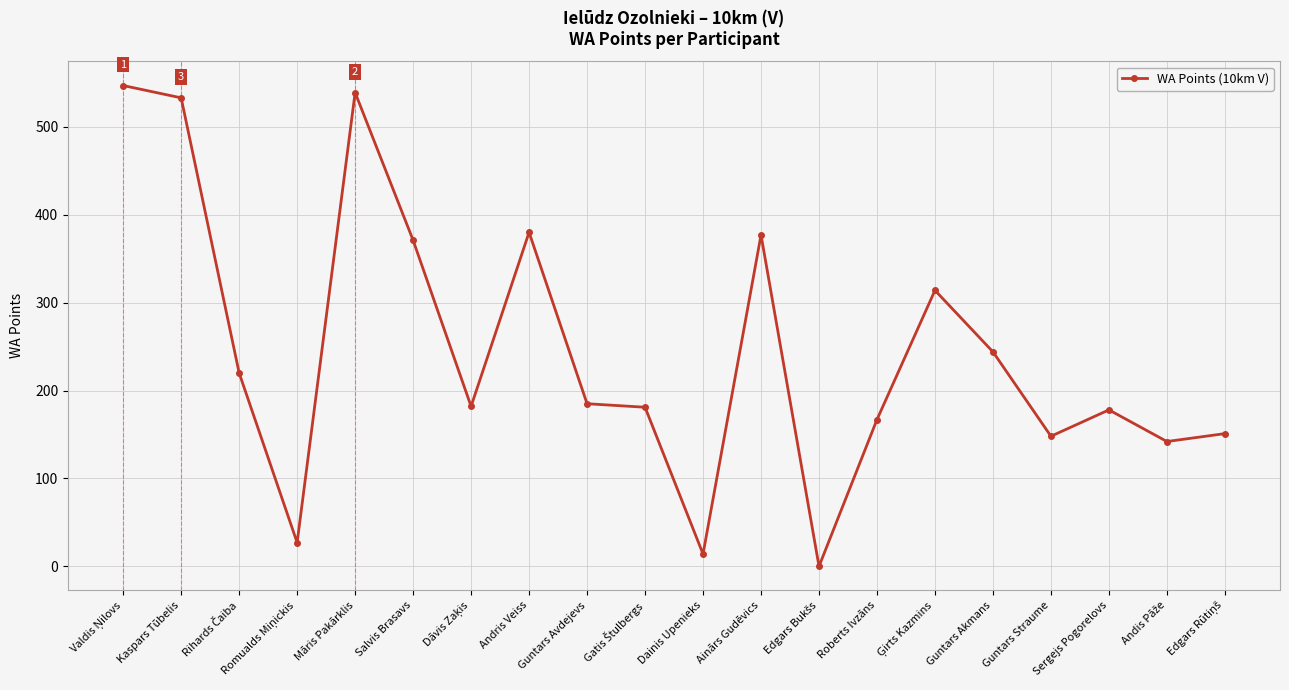

The value at Andris Veiss is 209. True or false?

False